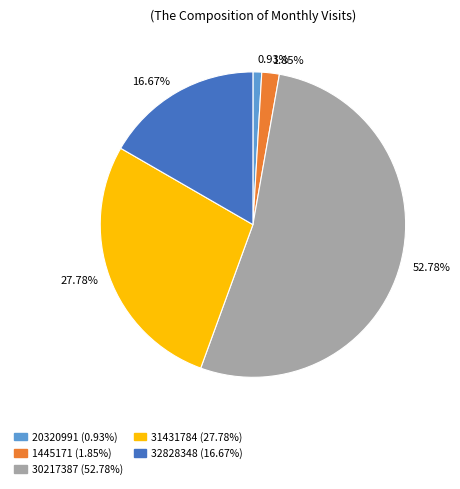

Rank the categories by value from lowest to highest.

0.93%, 1.85%, 16.67%, 27.78%, 52.78%